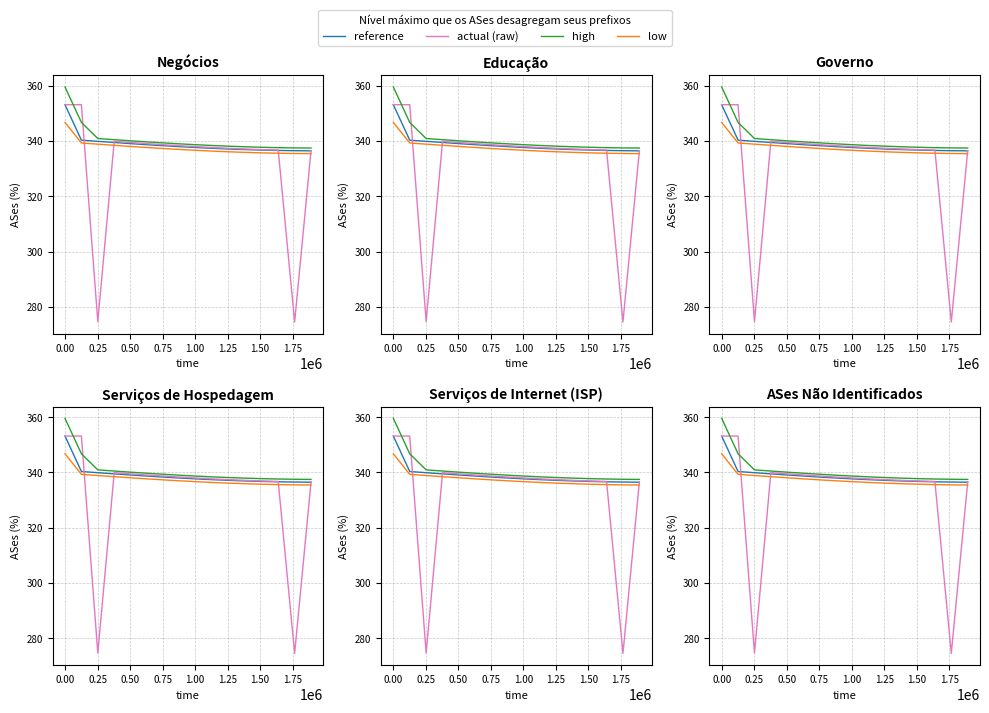

Which series changed the most between 1.00 and 12?

actual (raw)